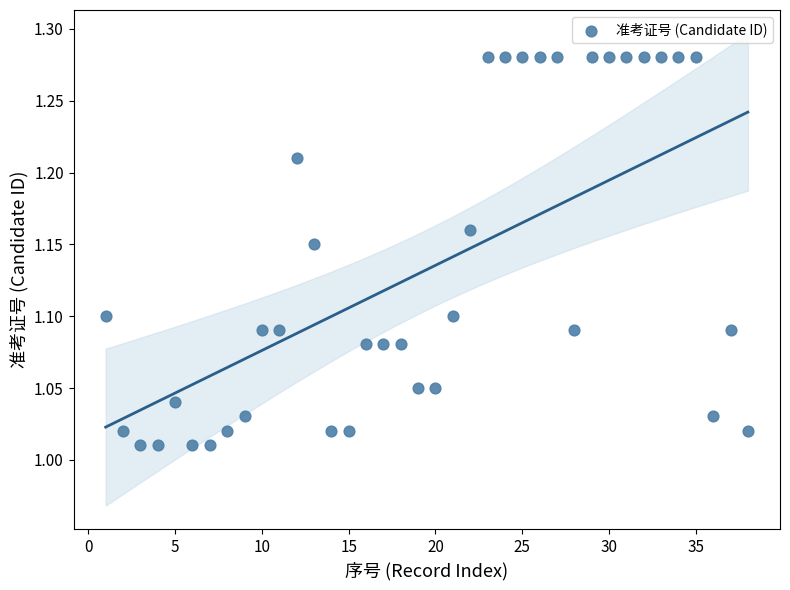

What is the range of X values (max minus min)?

37.0